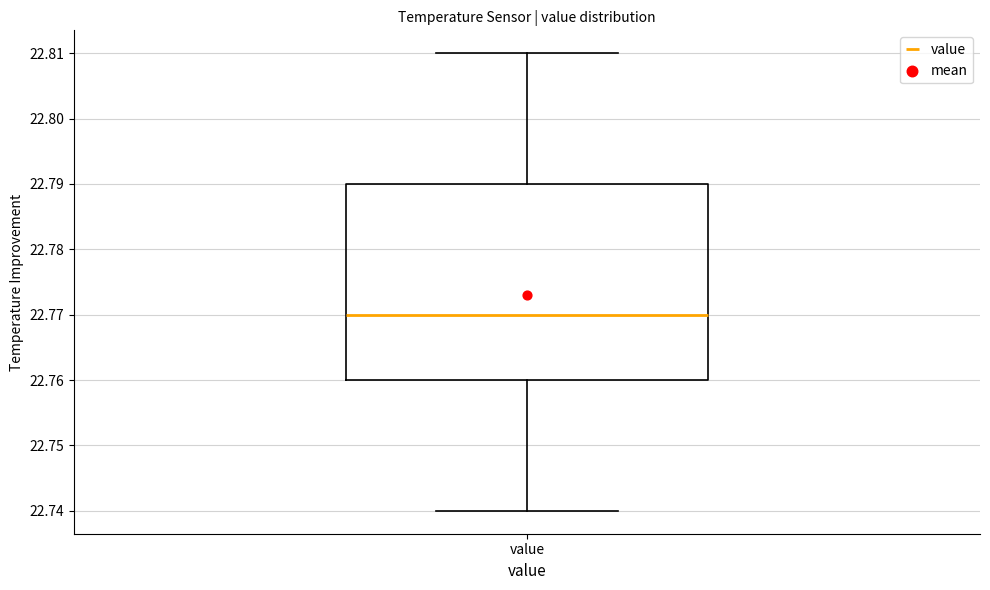

Read this box plot against the y-axis: the position of the median line, the range covered by the box, and the ends of both whiskers. The values are not printed on the chart, so give them approximately, as read against the axis.

median 22.77, box 22.76 to 22.79, whiskers 22.74 to 22.81